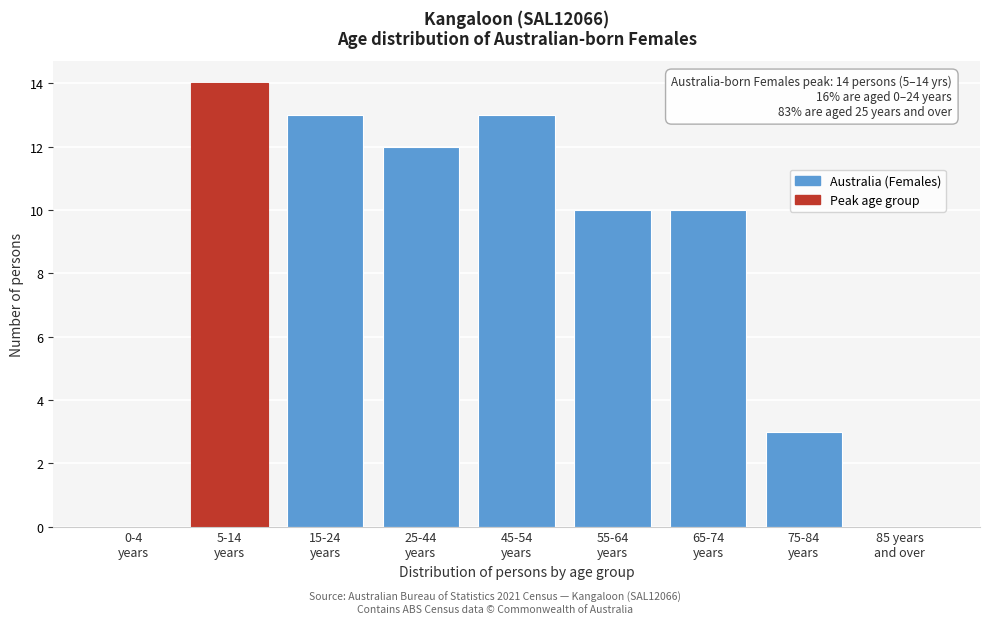

What is the sum of all values?

75